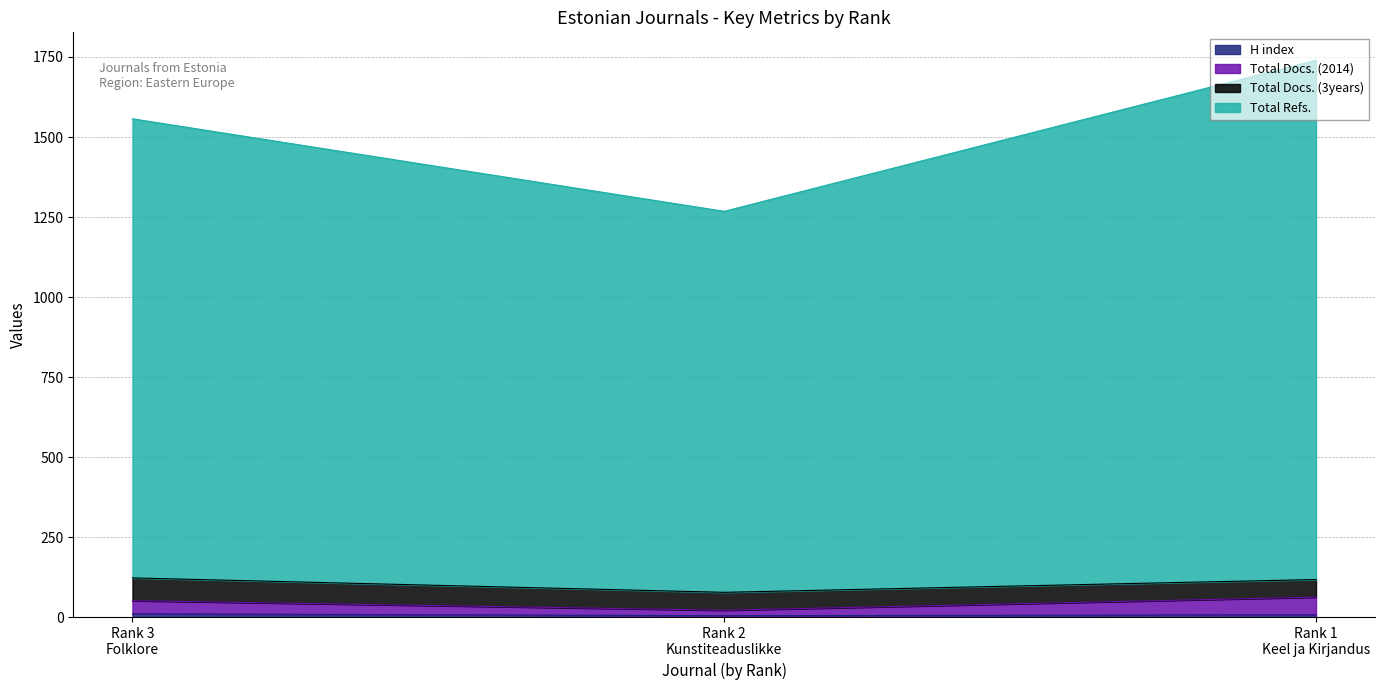

Does the chart have visible grid lines?

Yes